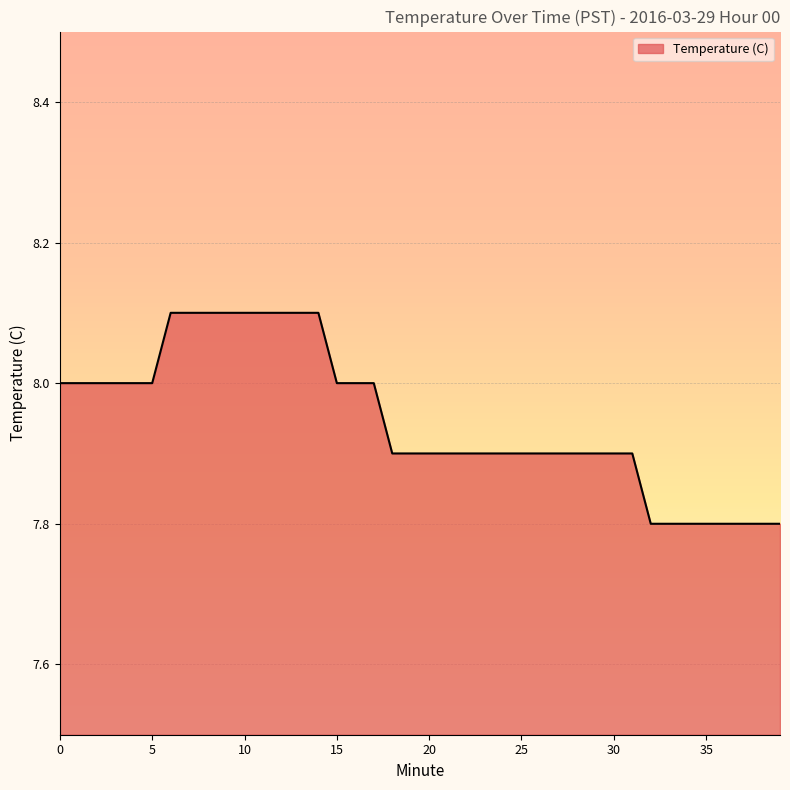

What is the difference between the maximum and minimum values?

0.3